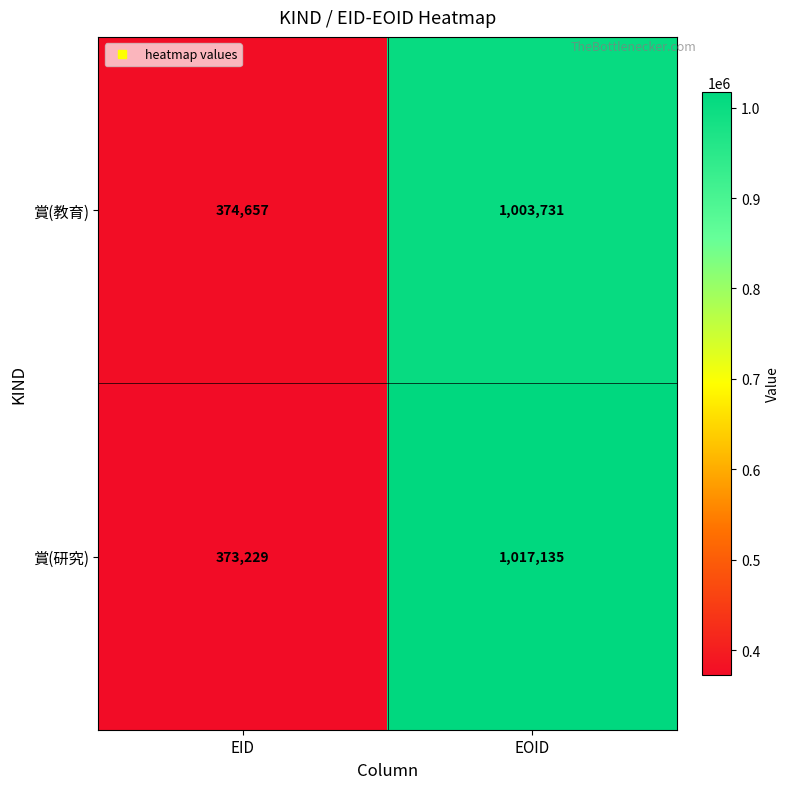

What is the sum of all 賞(教育) values?

1378388